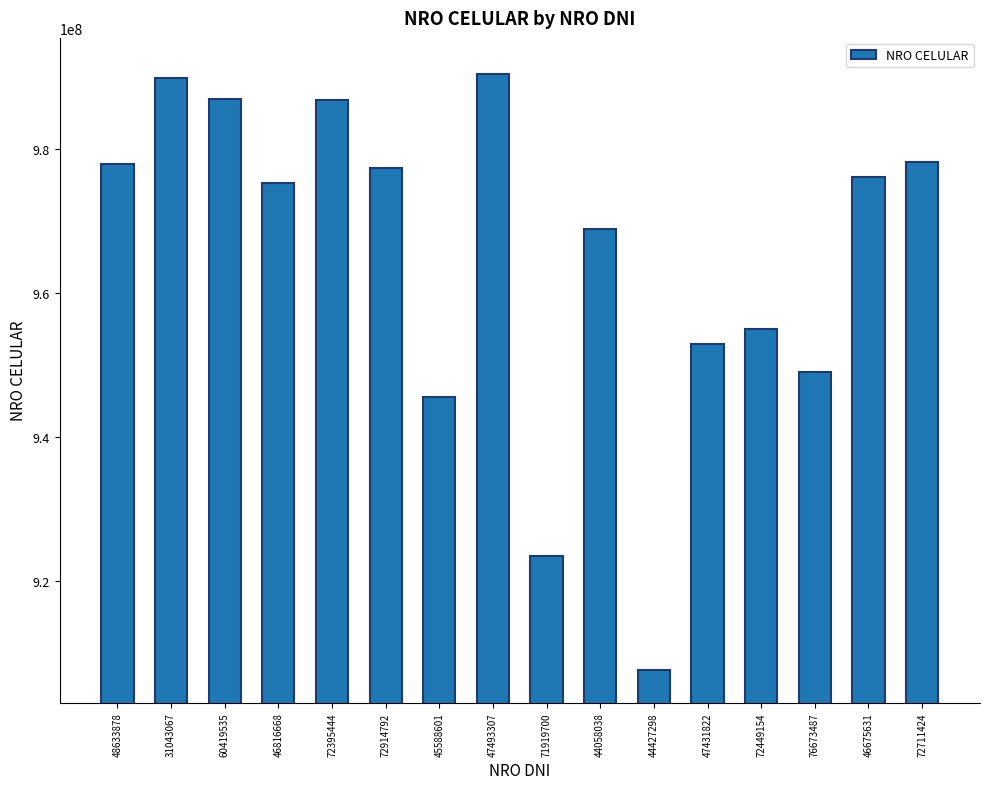

What is the change in value from 47493307 to 72449154?

-35441303